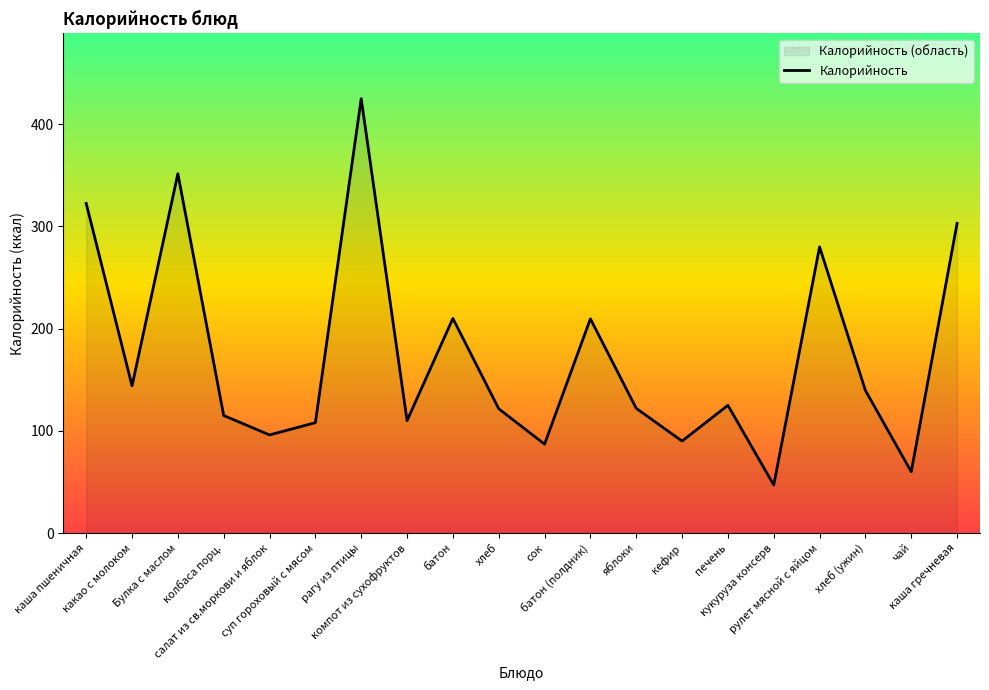

Rank the categories by value from lowest to highest.

кукуруза консерв, чай, сок, кефир, салат из св.моркови и яблок, суп гороховый с мясом, компот из сухофруктов, колбаса порц., хлеб, яблоки, печень, хлеб (ужин), какао с молоком, батон (полдник), батон, рулет мясной с яйцом, каша гречневая, каша пшеничная, Булка с маслом, рагу из птицы